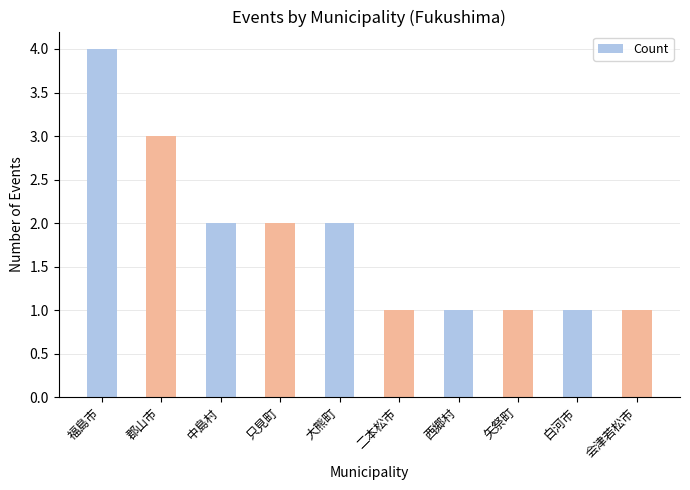

The value at 白河市 is 1. True or false?

True